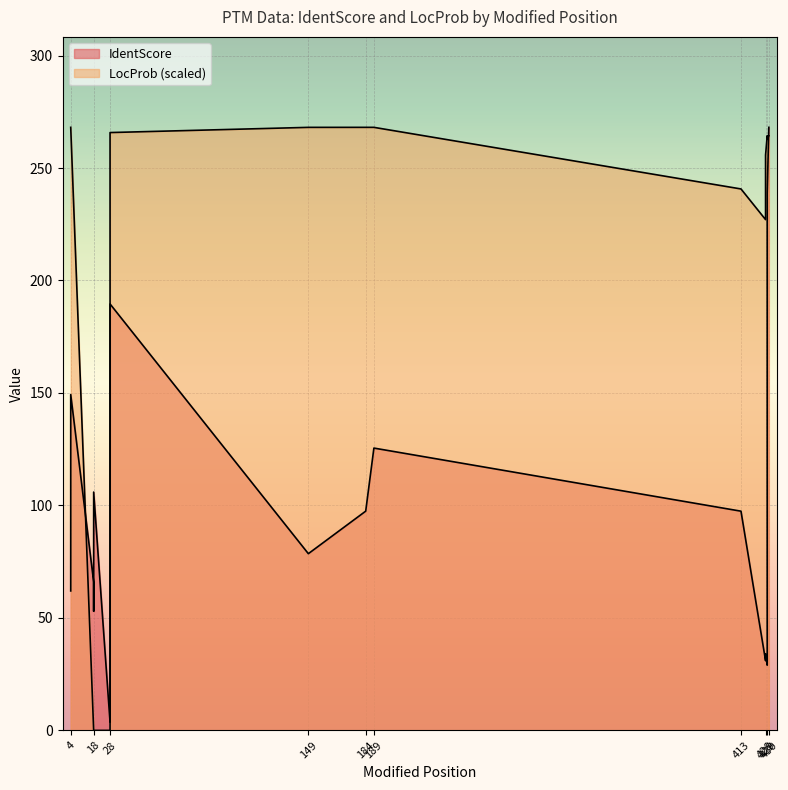

Count the number of categories in the chart.

17